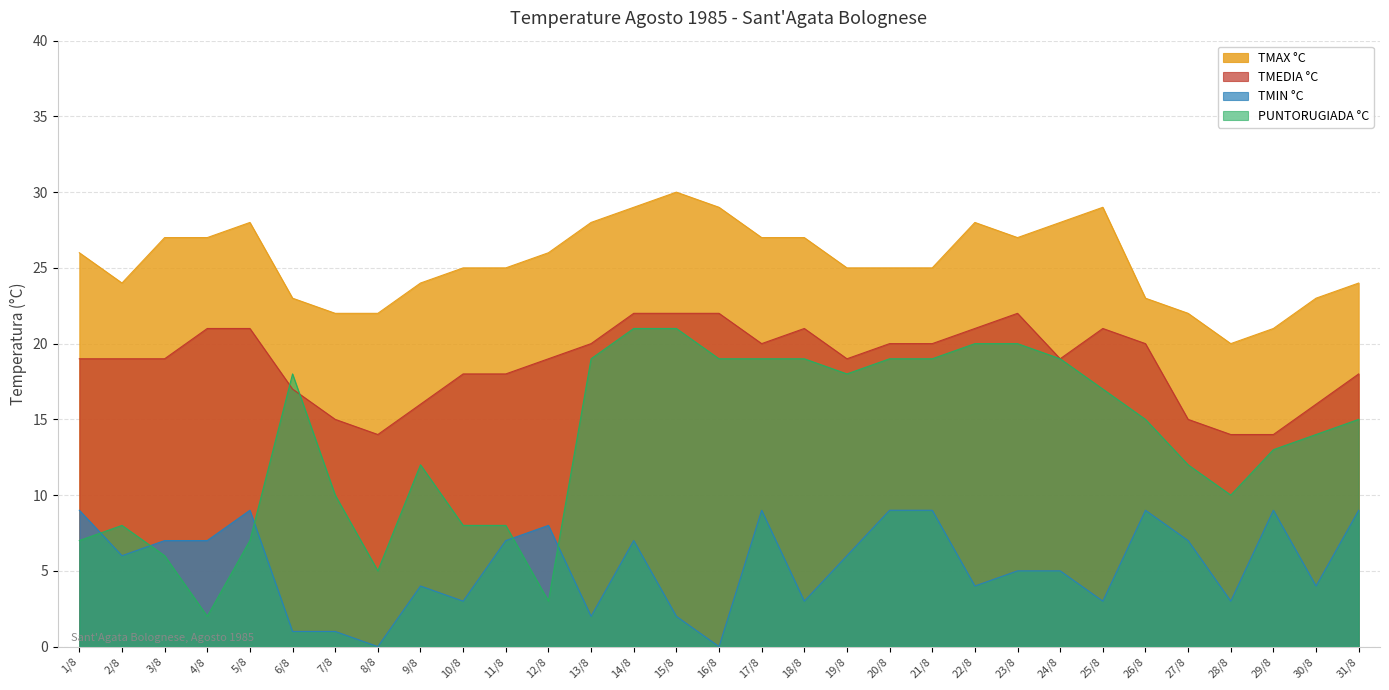

True or false: TMAX °C and TMIN °C intersect in this chart.

False